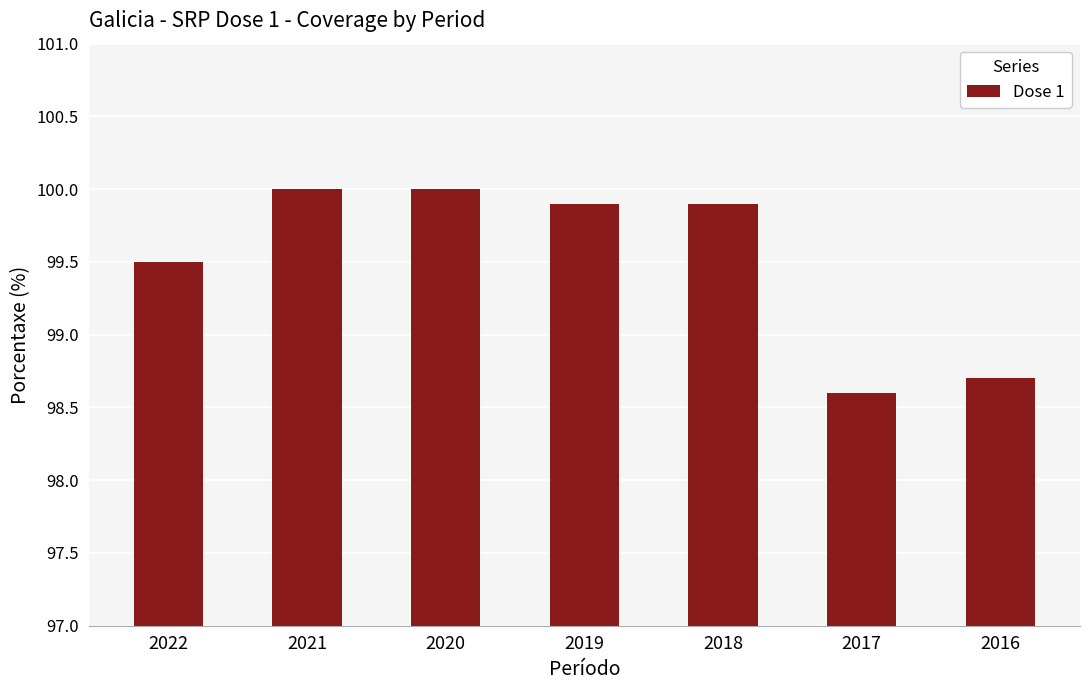

What is the maximum value shown in the chart?

100.0